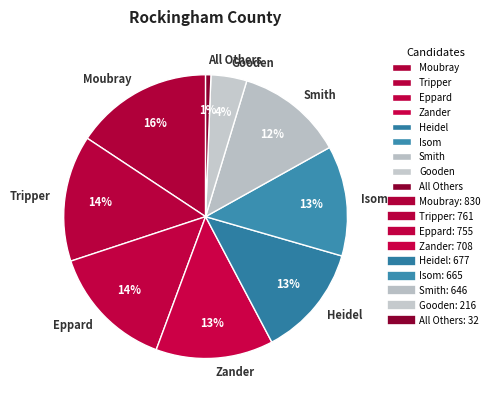

The Gooden slice represents 4% of the pie. True or false?

True